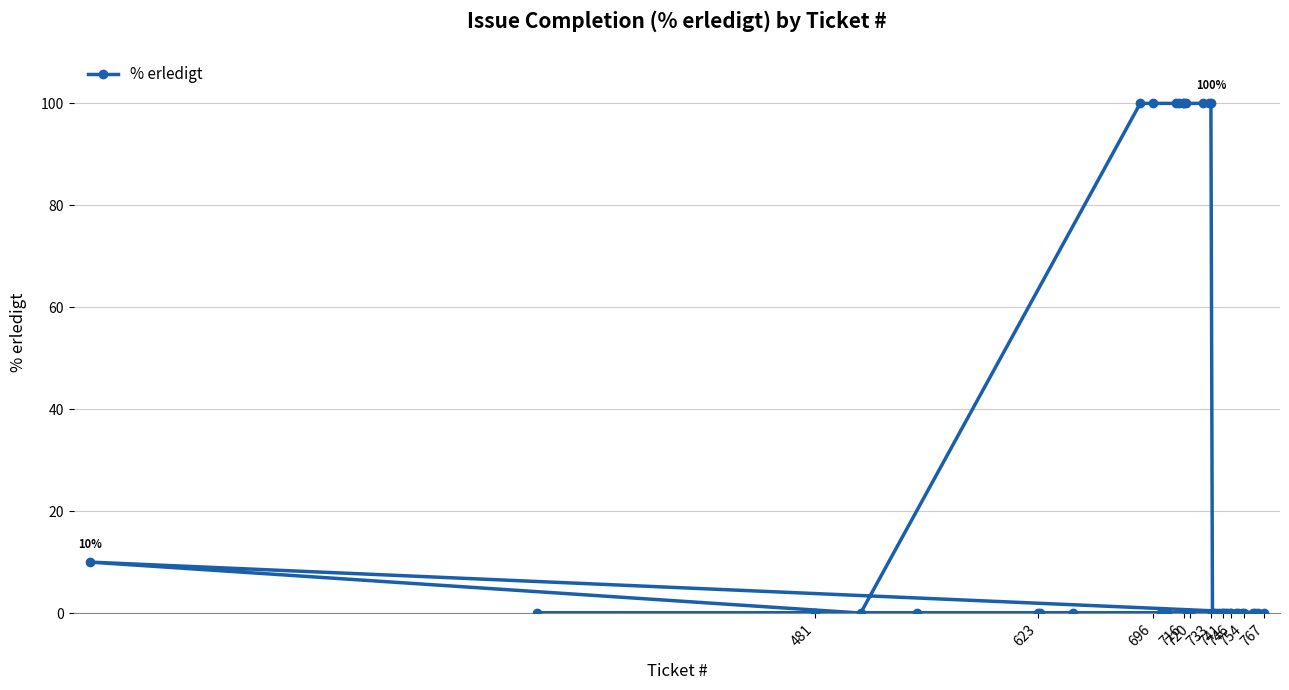

Which has a higher value, 12 or 19?

12